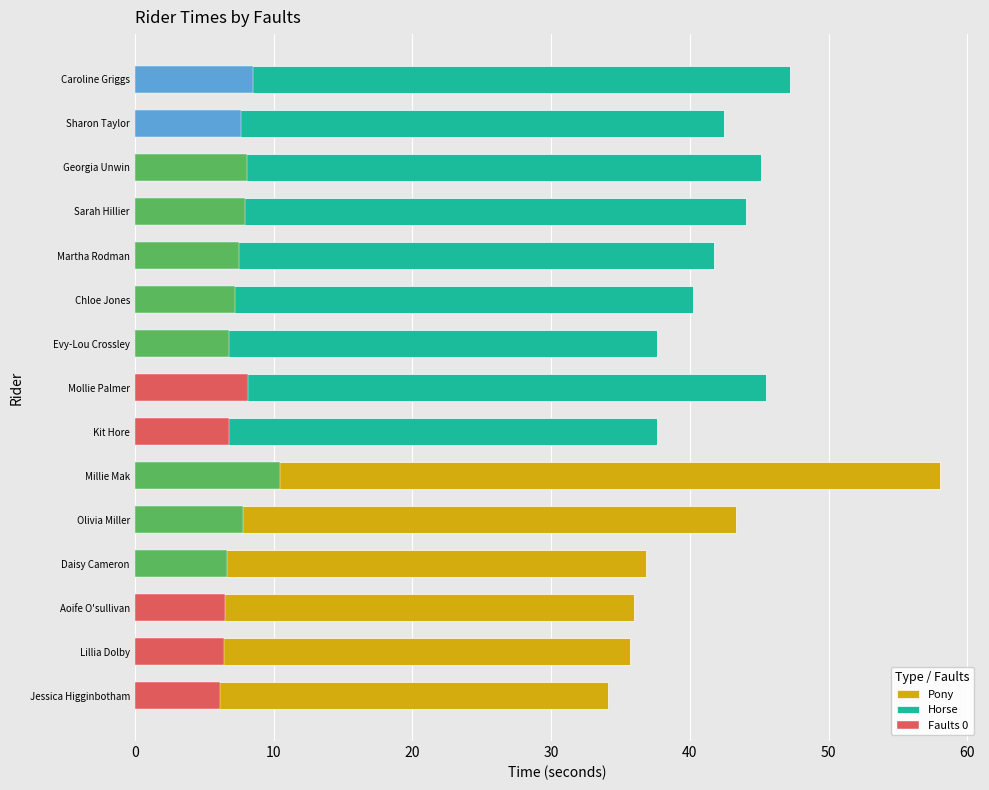

How many categories are shown in the chart?

9